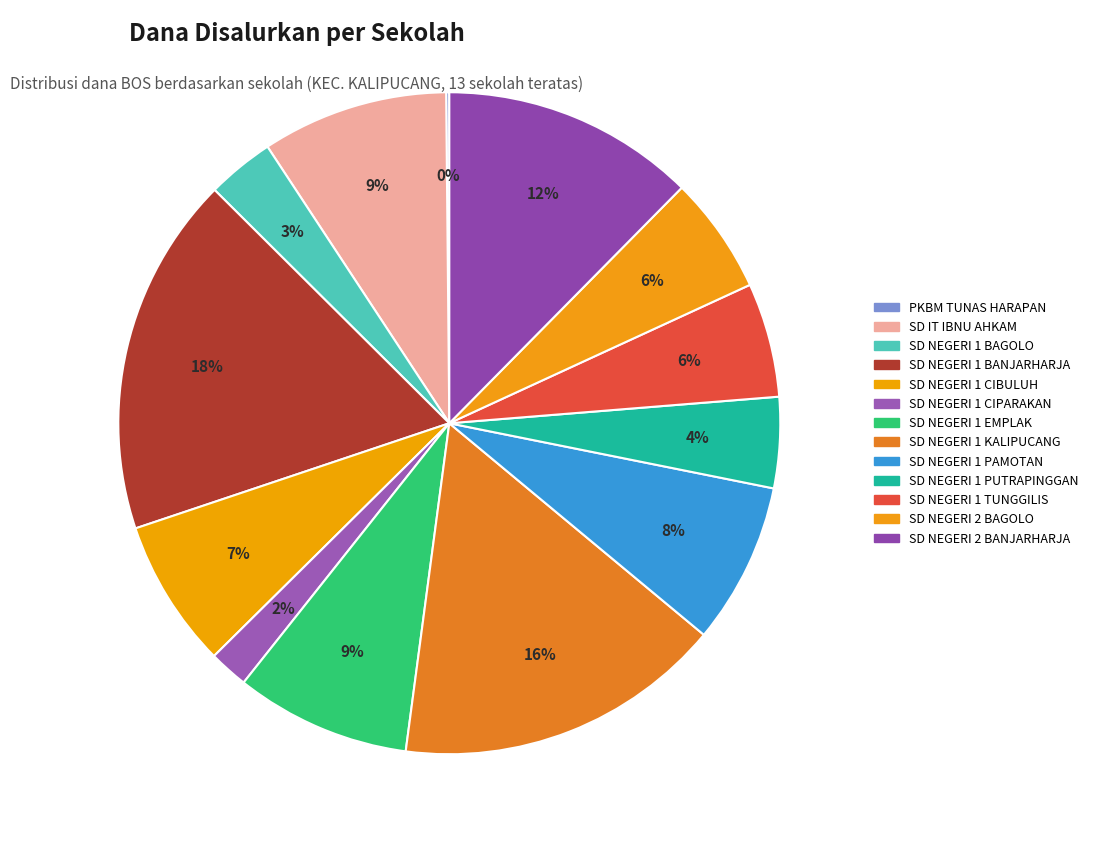

Which category has the biggest portion of the pie?

SD NEGERI 1 BANJARHARJA